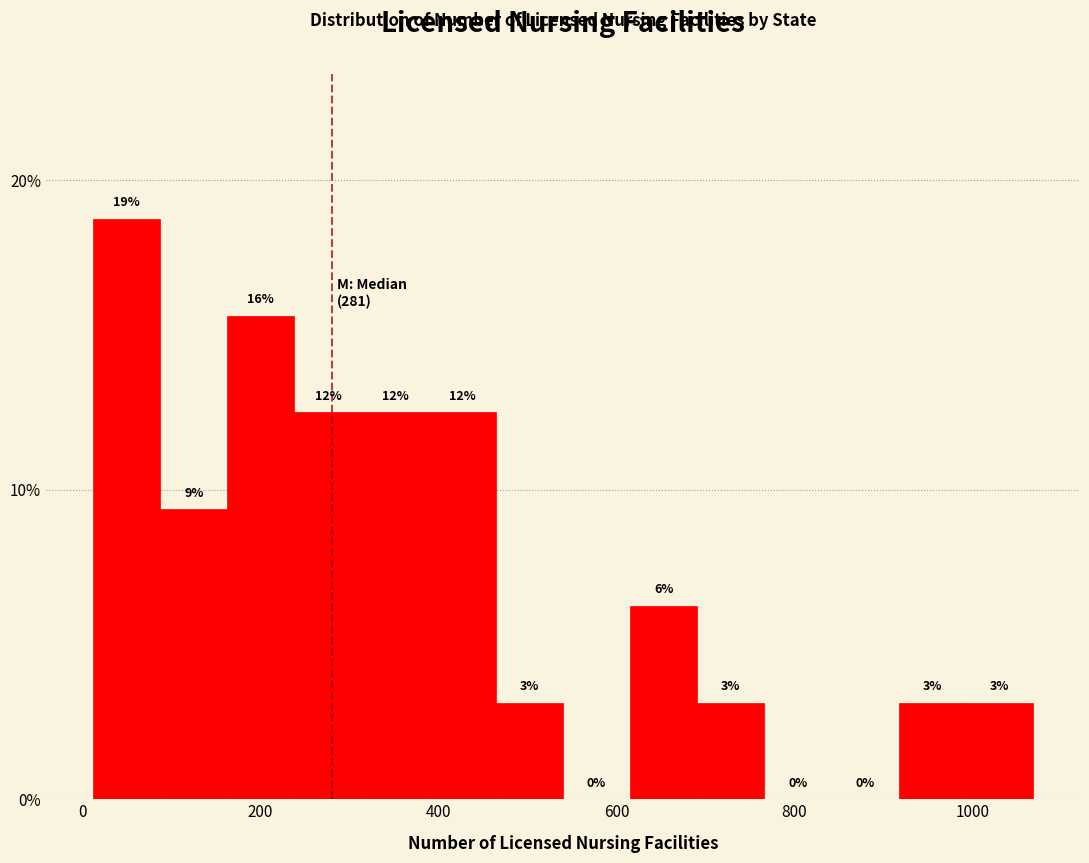

Read against the x-axis, roughly where is the centre of the tallest bar?

40